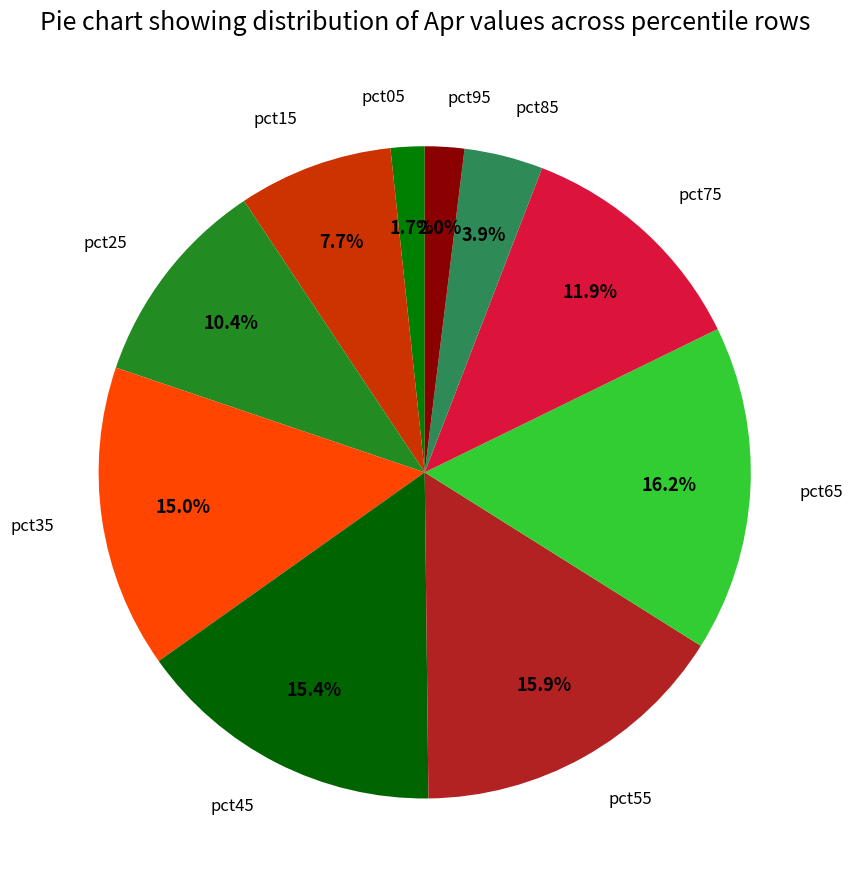

What percentage is the pct95 slice, to the nearest percent?

2%